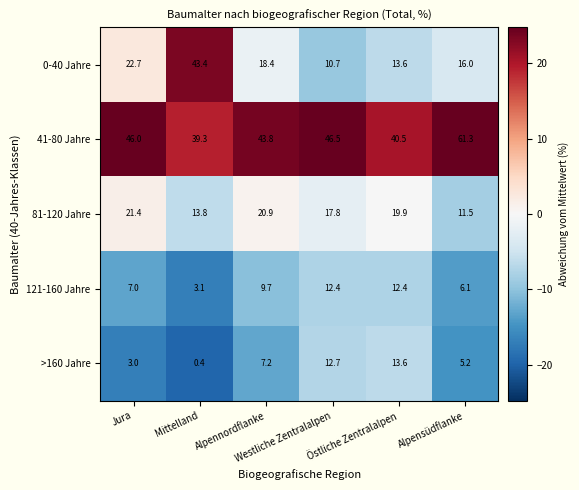

List the series in order of their peak value, highest first.

41-80 Jahre, 0-40 Jahre, 81-120 Jahre, >160 Jahre, 121-160 Jahre